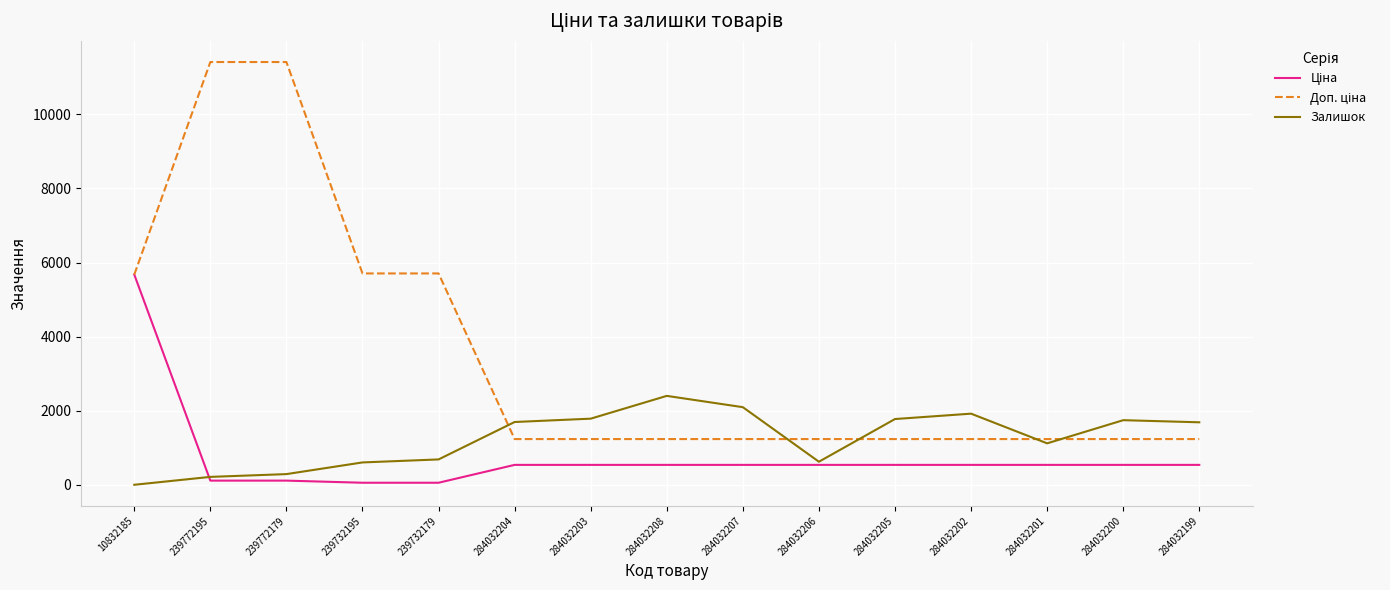

What is the greatest value displayed?

11410.0